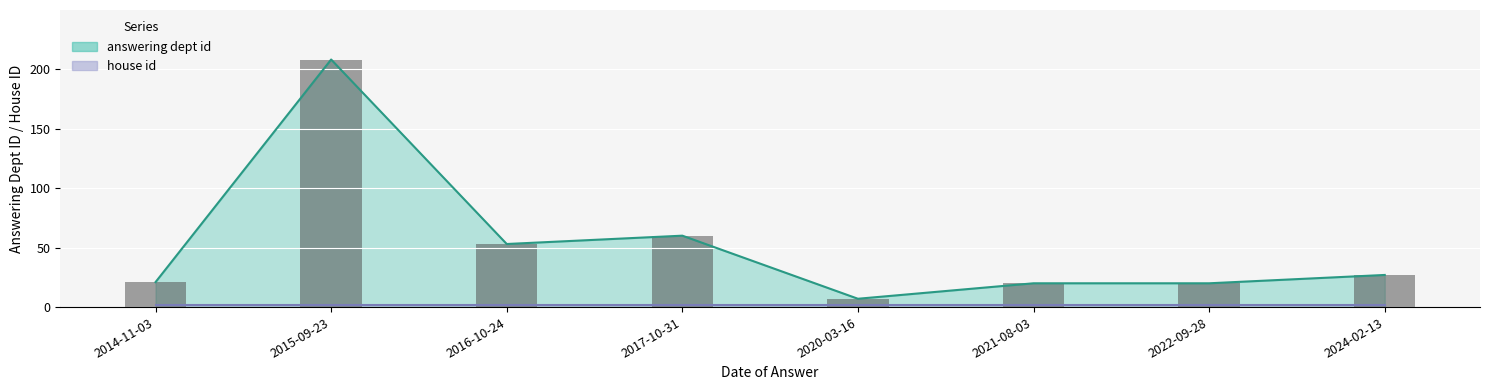

The chart shows a value of 208 at 2015-09-23. True or false?

True